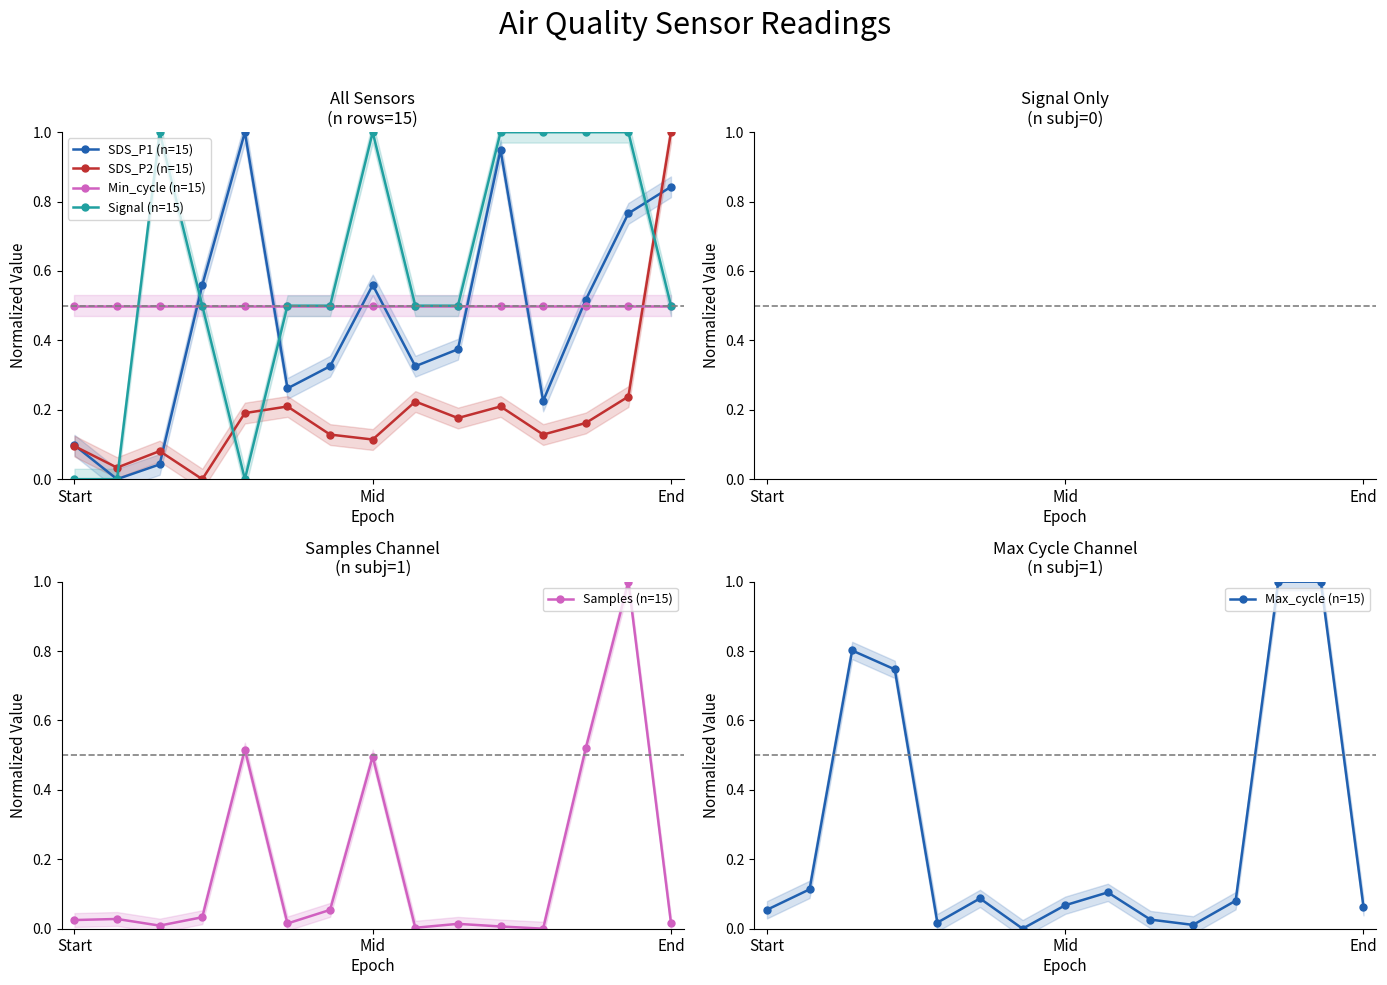

Which series has the largest range (max minus min)?

SDS_P1 (n=15)